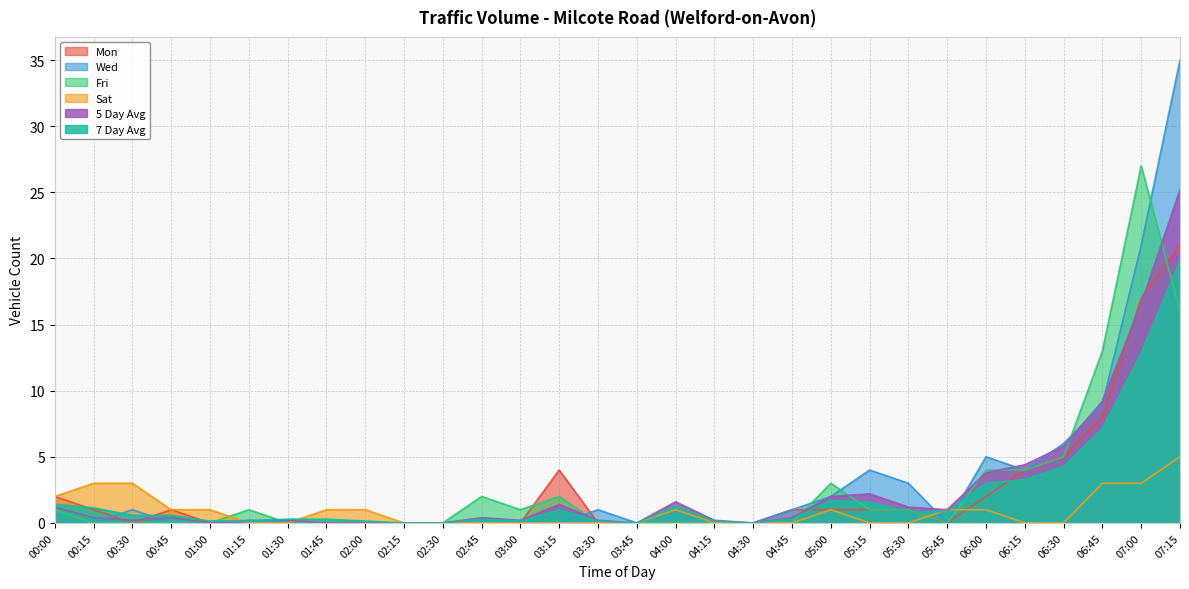

Rank the categories by 7 Day Avg value from highest to lowest.

07:15, 07:00, 06:45, 06:30, 06:15, 06:00, 05:00, 05:15, 00:00, 04:00, 00:15, 03:15, 05:30, 05:45, 00:30, 00:45, 01:30, 01:45, 02:45, 04:45, 01:00, 01:15, 02:00, 03:00, 03:30, 04:15, 02:15, 02:30, 03:45, 04:30